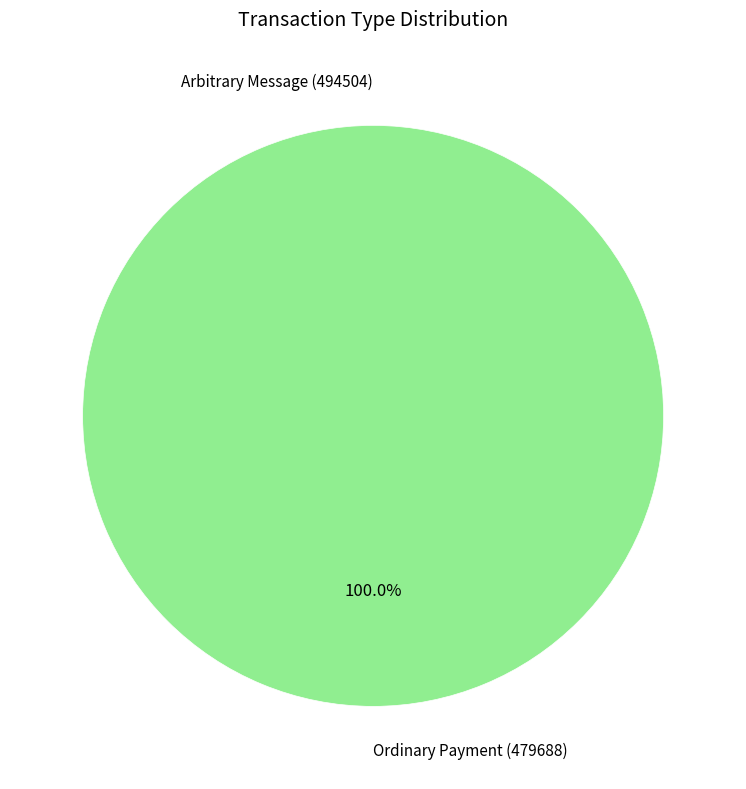

To the nearest percent, what is the difference between the largest and smallest slice percentages?

100%